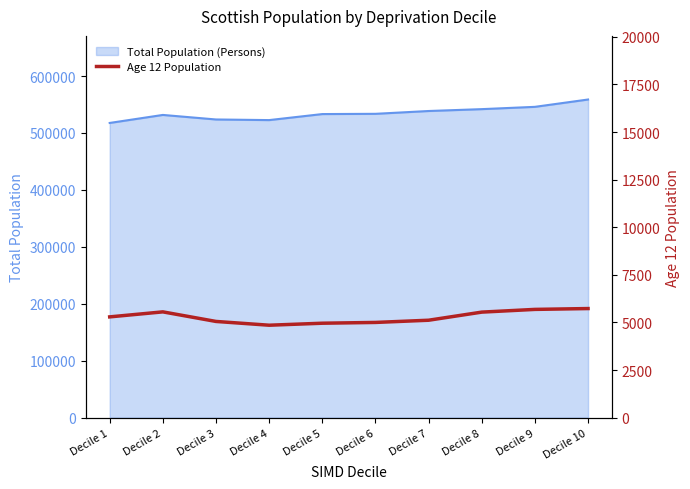

Where does the data first go above 5292?

Decile 2